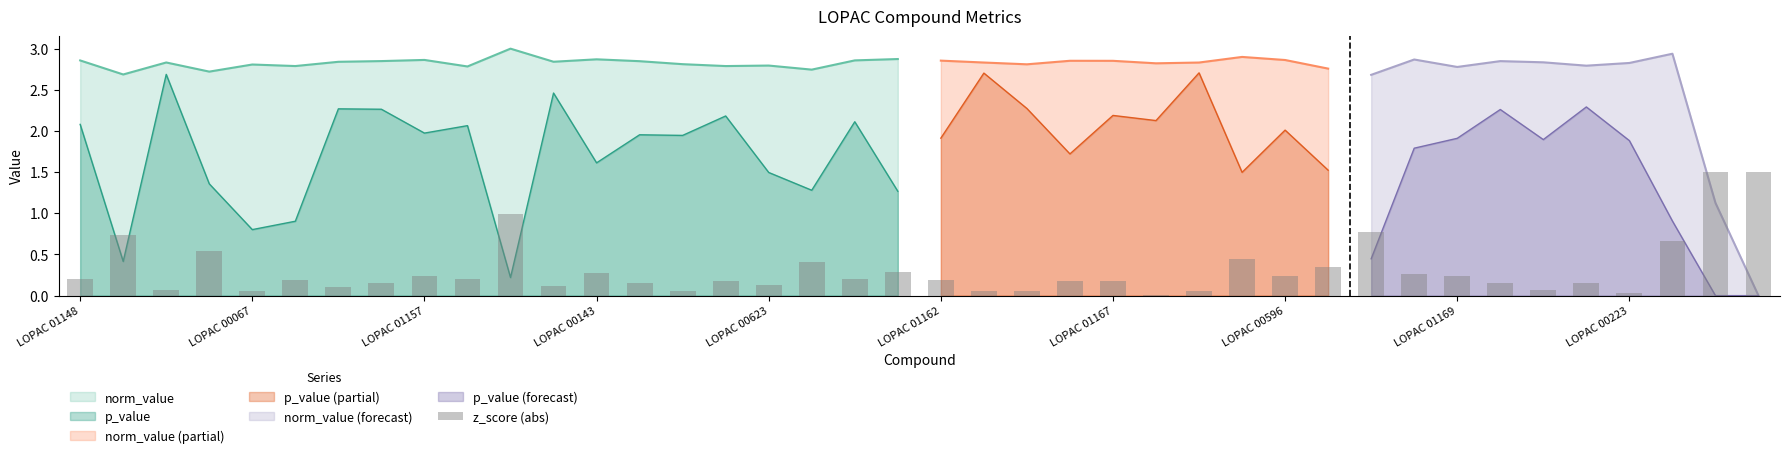

Reading right to left, extract all data points from this chart.

1.5	1.5	0.7	0.0	0.2	0.1	0.2	0.2	0.3	0.8	0.3	0.2	0.4	0.1	0.0	0.2	0.2	0.1	0.1	0.2	0.3	0.2	0.4	0.1	0.2	0.1	0.2	0.3	0.1	1.0	0.2	0.2	0.2	0.1	0.2	0.1	0.5	0.1	0.7	0.2